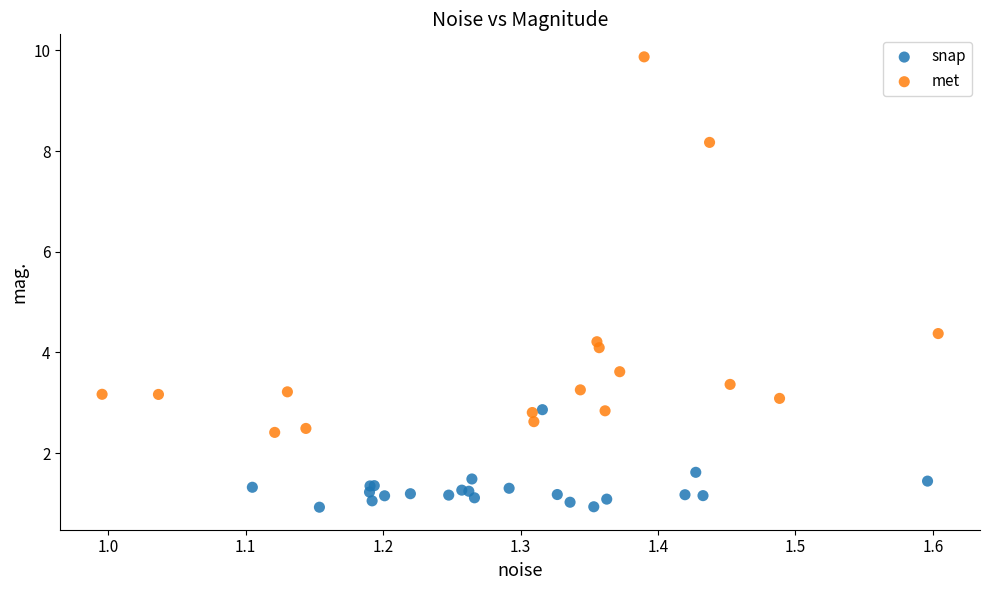

Which series has the widest spread of Y values?

met